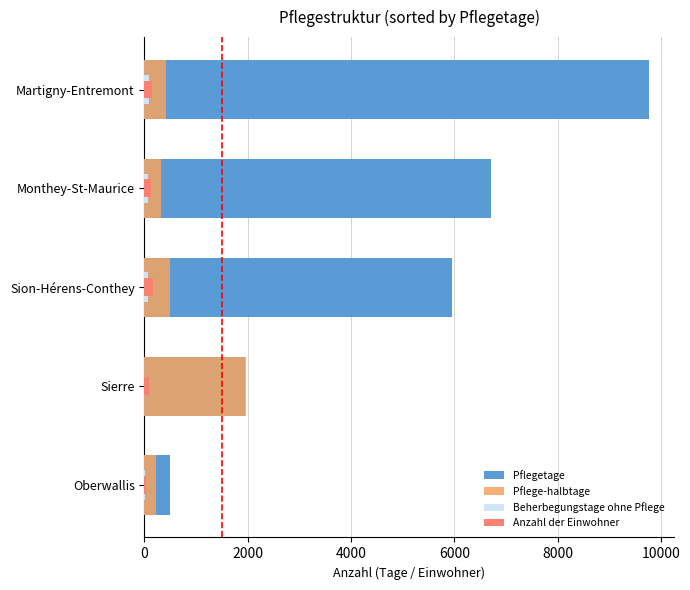

Does the chart contain stacked bars?

No